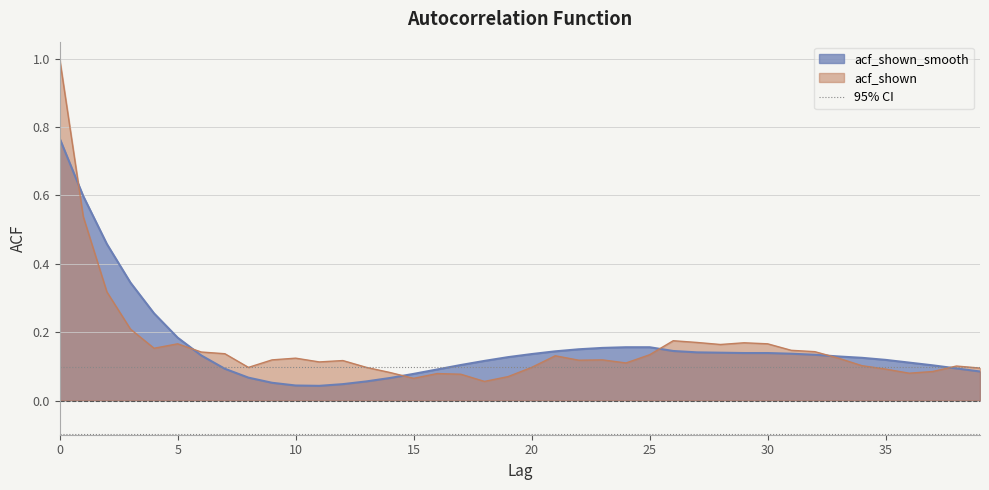

What is the label of the 11th point from the left?

10